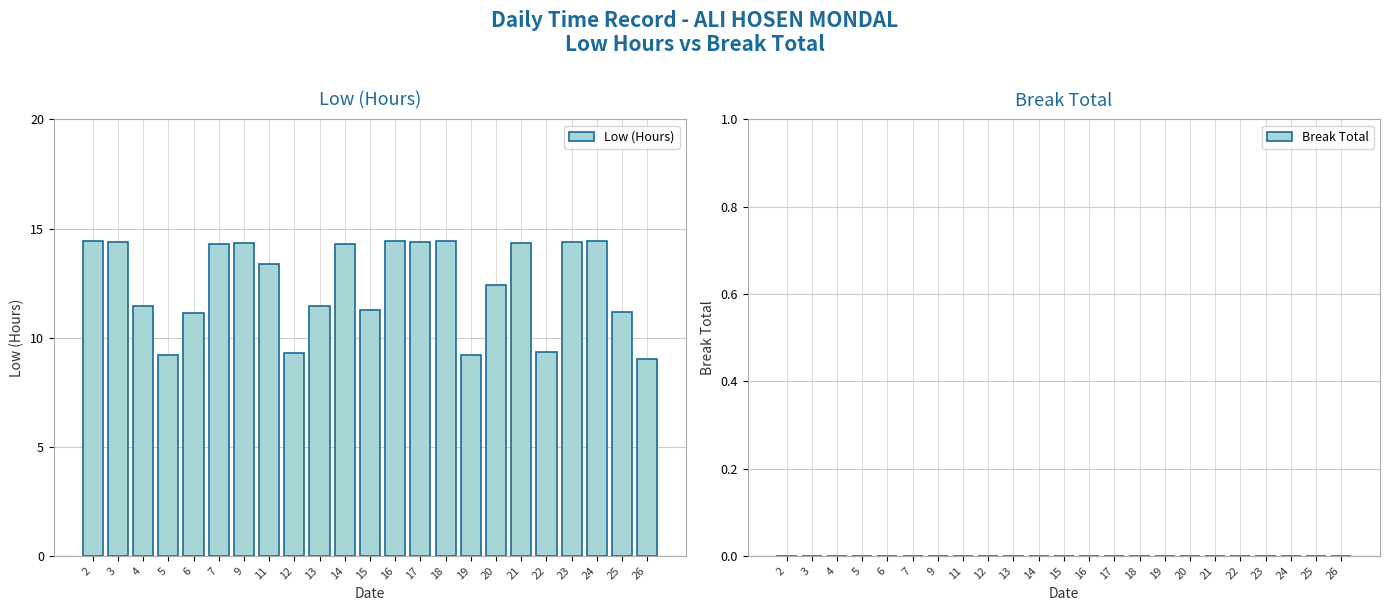

How many series are shown in this chart?

1